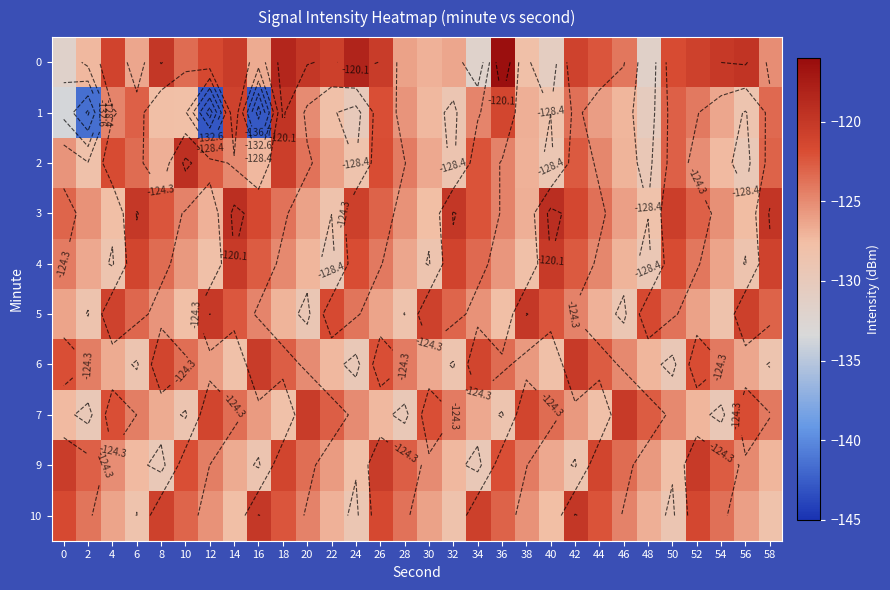

What is the difference between the 4 values at 48 and 2?

2.9